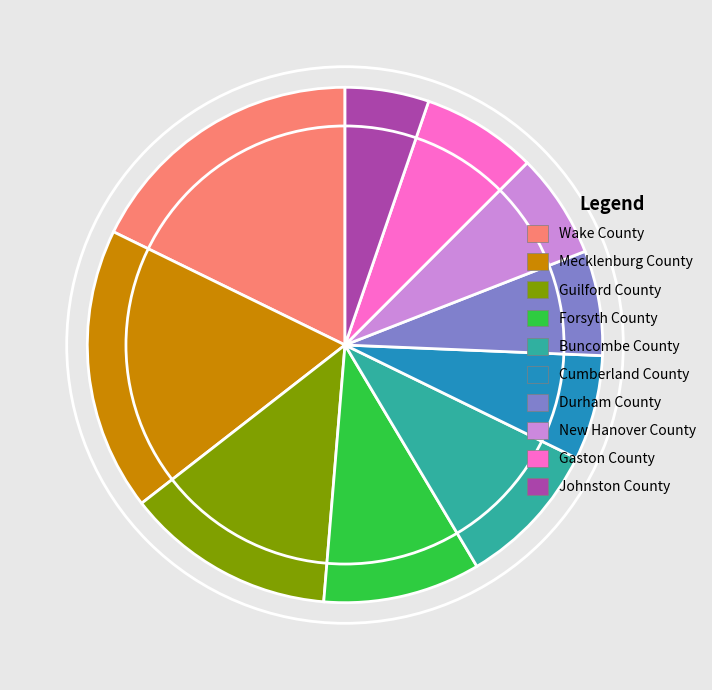

Which category has the smallest portion of the pie?

Johnston County